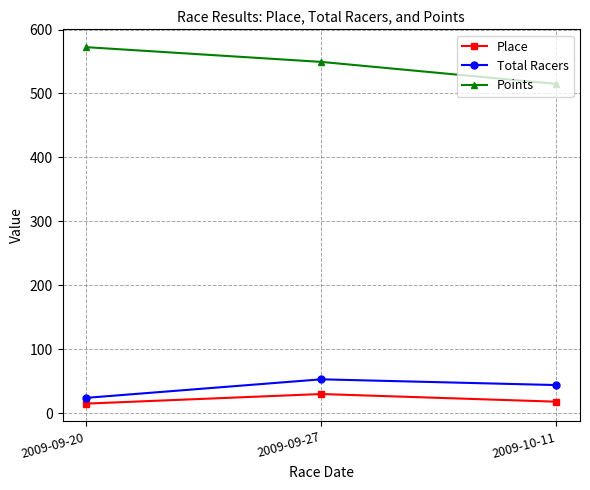

What is the difference between the highest and lowest values at 2009-09-27?

519.3